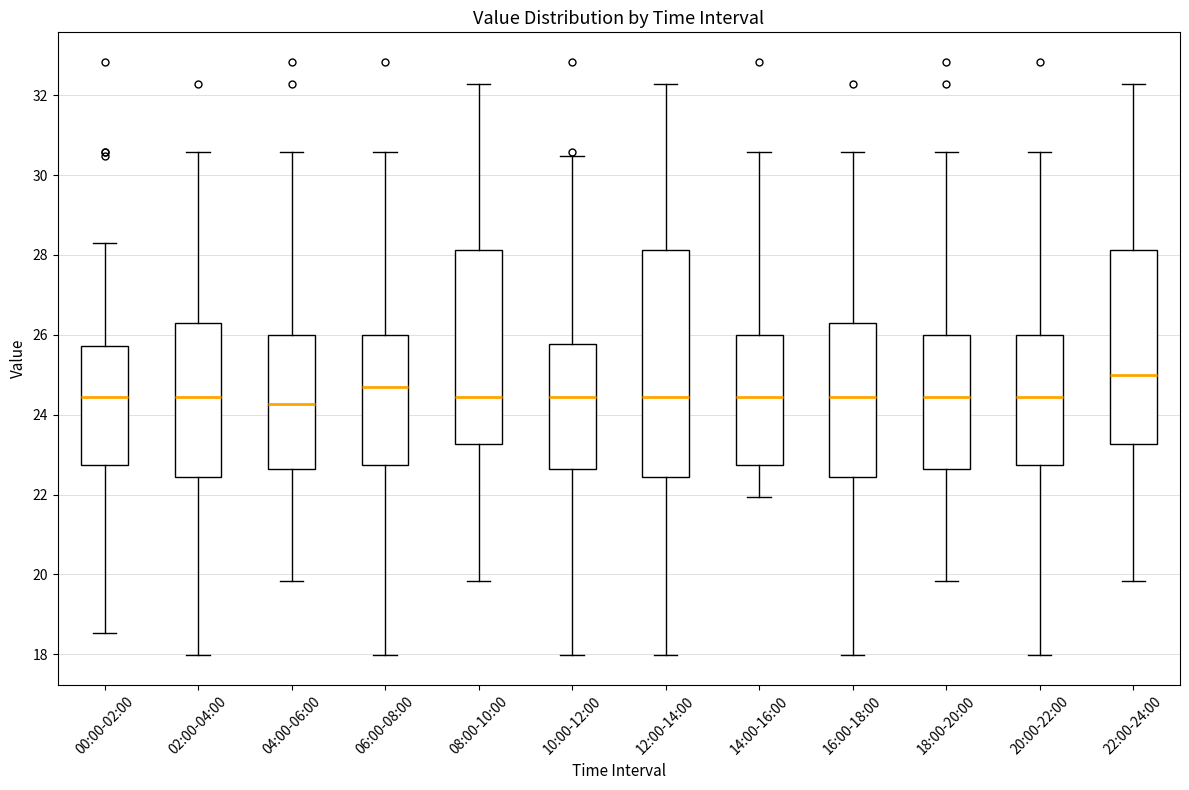

Where does the median line of the box for 22:00-24:00 sit on the y-axis? The values are not printed on the chart, so give them approximately, as read against the axis.

25.0